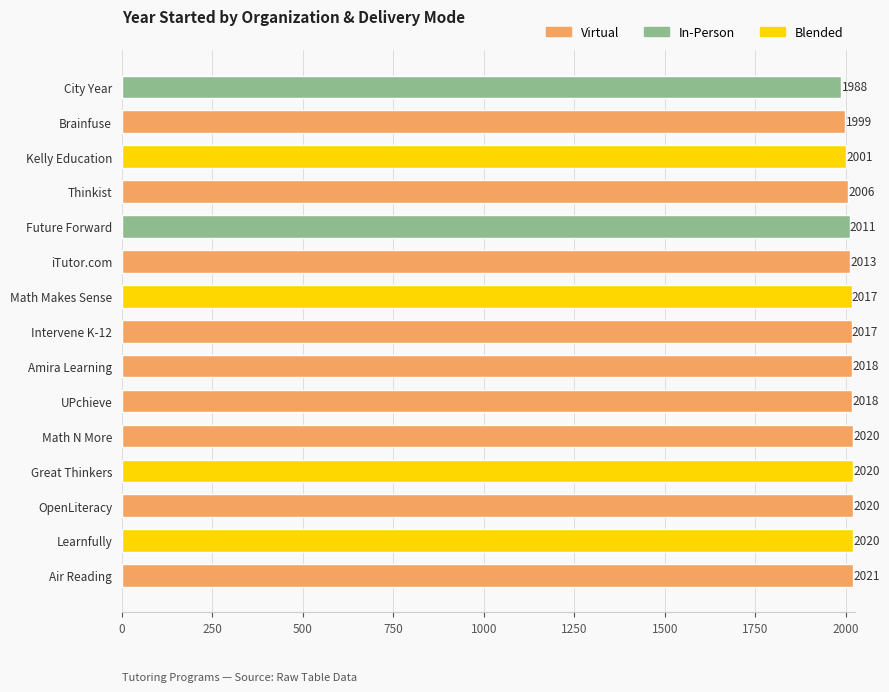

What is the difference between the maximum and minimum values?

33